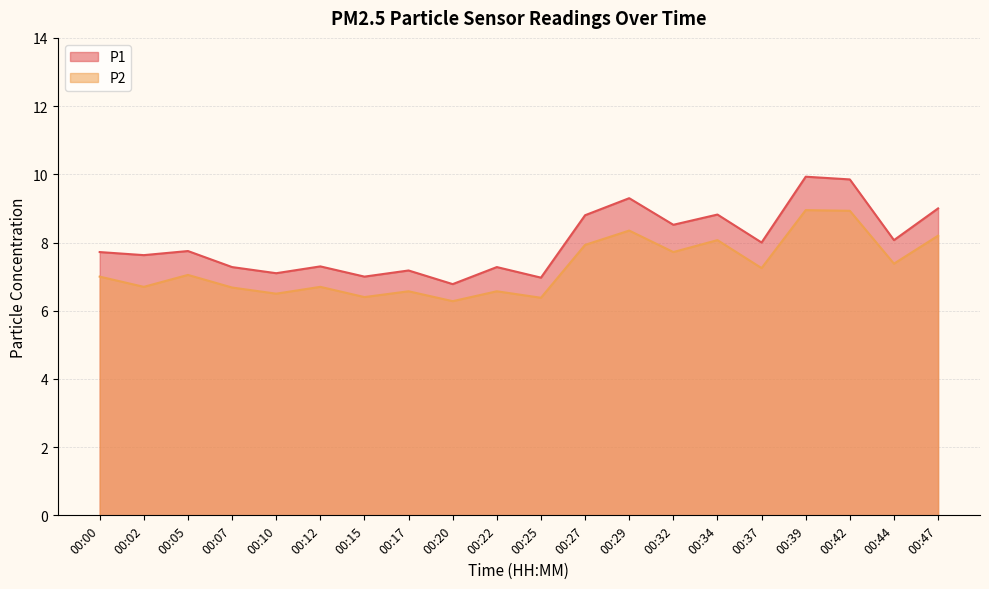

Reading left to right, what are all the values shown in this chart?

P1: 7.7	7.6	7.8	7.3	7.1	7.3	7.0	7.2	6.8	7.3	7.0	8.8	9.3	8.5	8.8	8.0	9.9	9.8	8.1	9.0
P2: 7.0	6.7	7.0	6.7	6.5	6.7	6.4	6.6	6.3	6.6	6.4	7.9	8.3	7.7	8.1	7.2	8.9	8.9	7.4	8.2